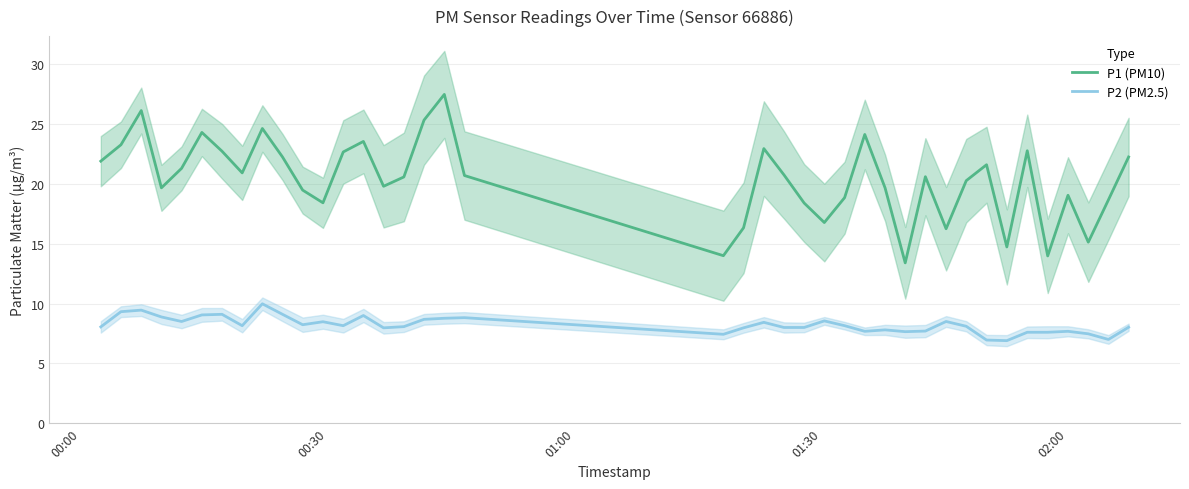

True or false: P2 (PM2.5) and P1 (PM10) cross at least once.

False